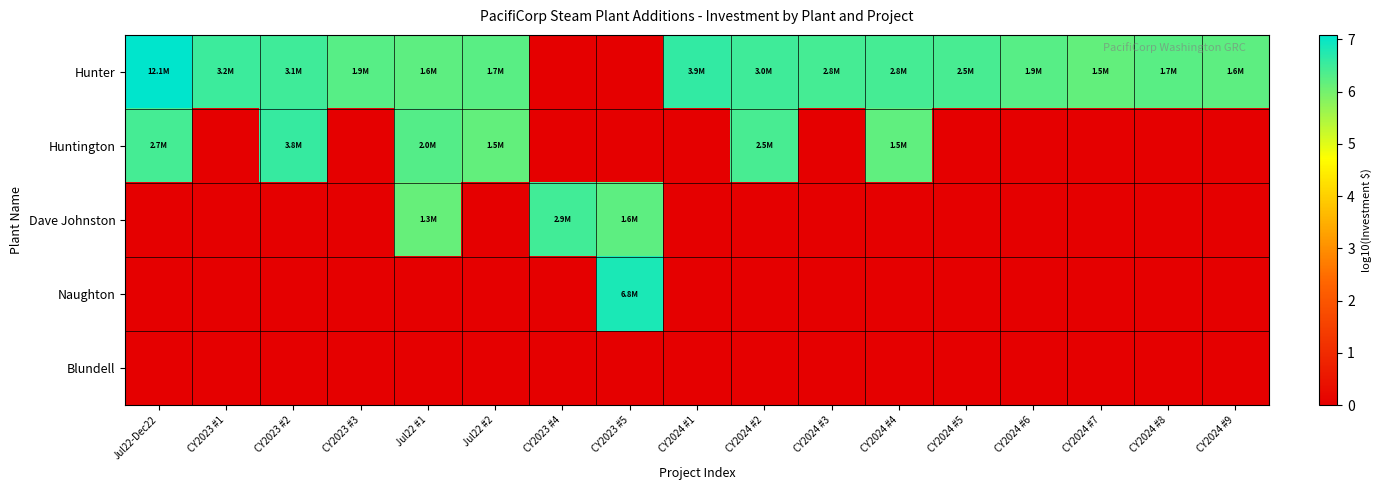

At which category does the chart reach its minimum across all series?

CY2023 #4